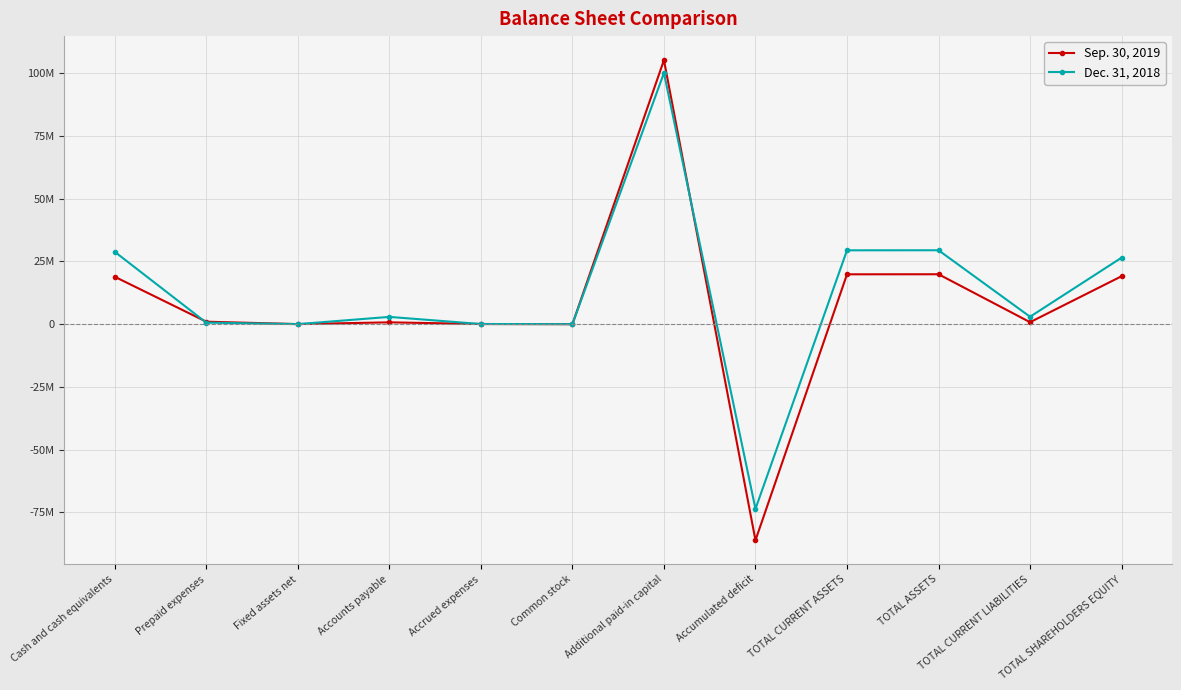

At which category does Sep. 30, 2019 reach its first local valley?

Fixed assets net